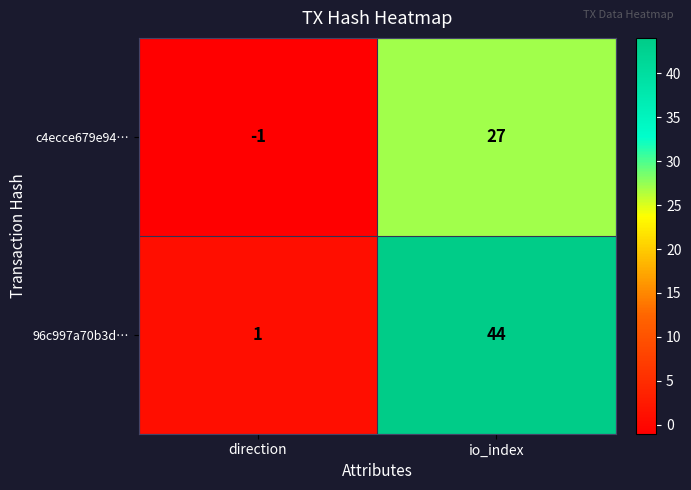

How many categories are shown in the chart?

2